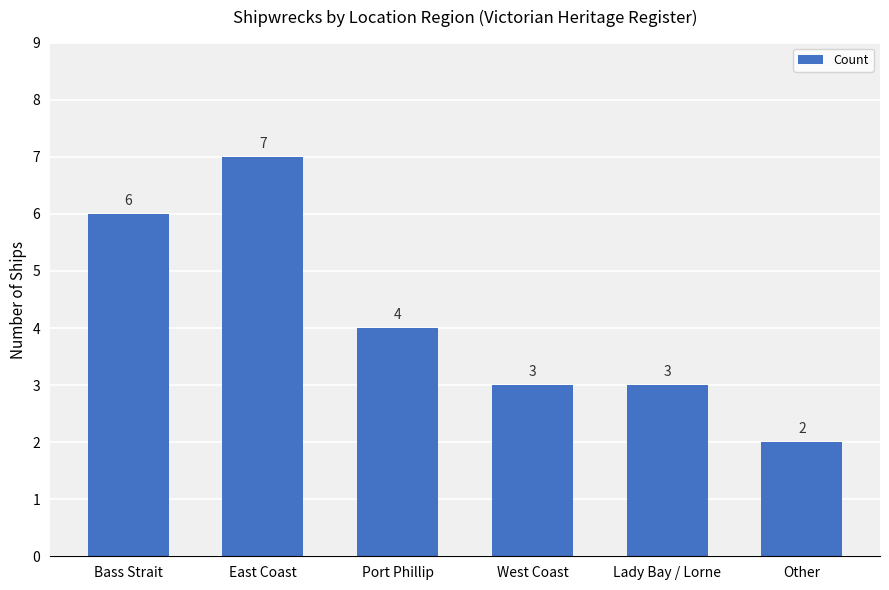

Reading left to right, transcribe all the data shown in this chart.

6	7	4	3	3	2